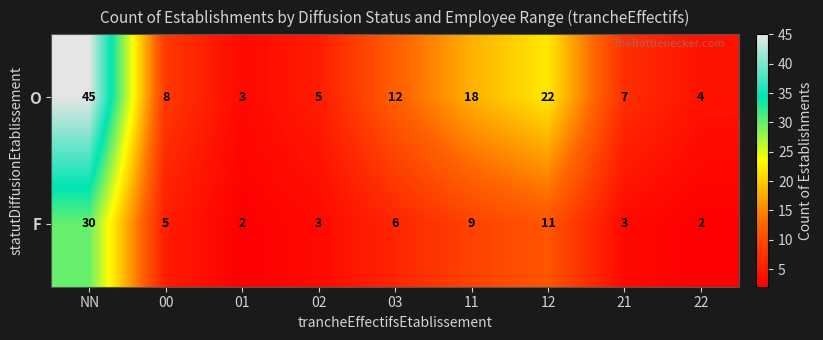

The F series shows 2 at 22. True or false?

True